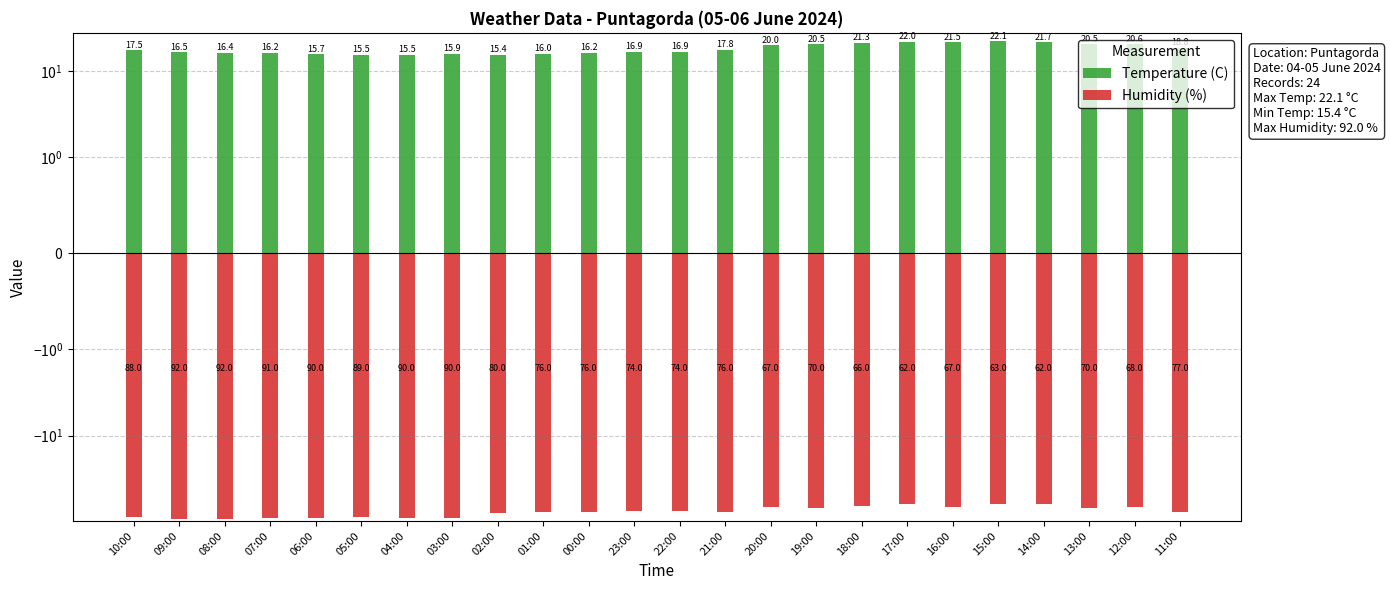

What is the total value across all series at 11:00?

-58.2